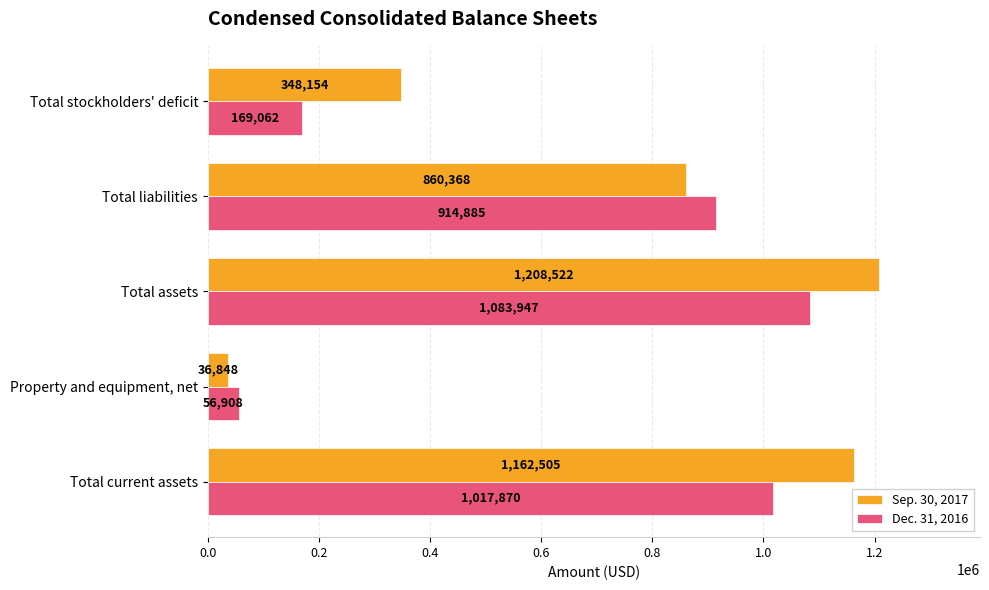

What is the average value of the Dec. 31, 2016 series?

648534